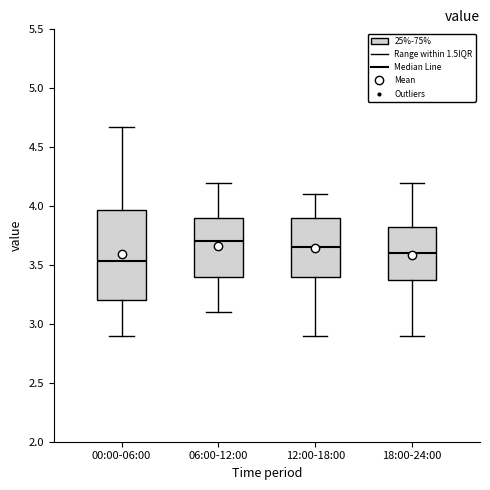

Reading left to right, read every box against the y-axis: the position of its median line, the range the box covers, and the ends of its whiskers. The values are not printed on the chart, so give them approximately, as read against the axis.

00:00-06:00: median 3.55, box 3.20 to 3.95, whiskers 2.90 to 4.65
06:00-12:00: median 3.70, box 3.40 to 3.90, whiskers 3.10 to 4.20
12:00-18:00: median 3.65, box 3.40 to 3.90, whiskers 2.90 to 4.10
18:00-24:00: median 3.60, box 3.40 to 3.85, whiskers 2.90 to 4.20